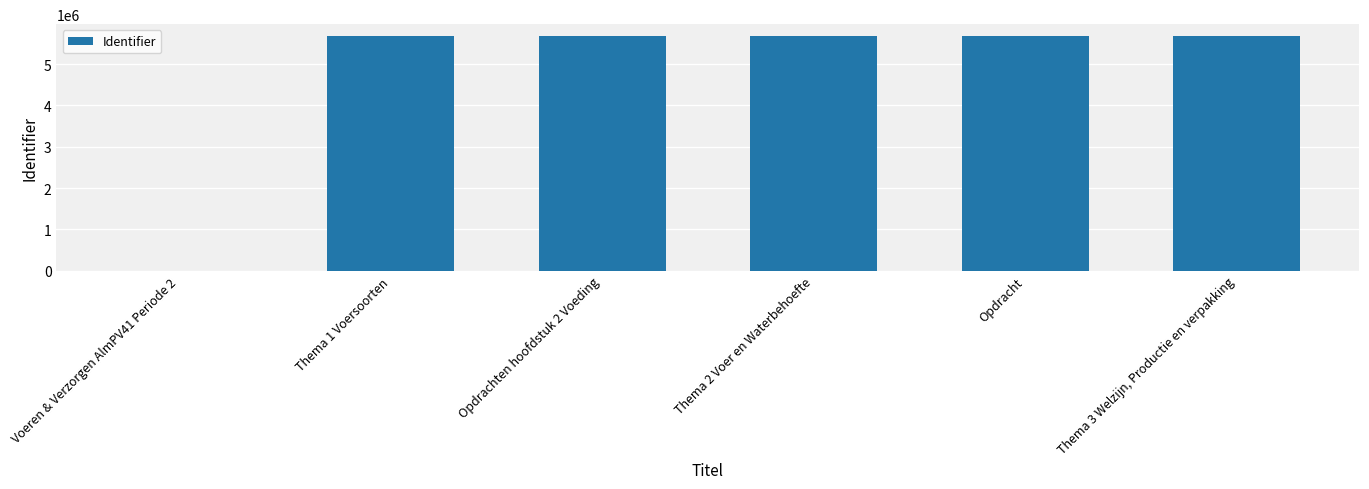

Is it true that the value at Voeren & Verzorgen AlmPV41 Periode 2 is 0?

True